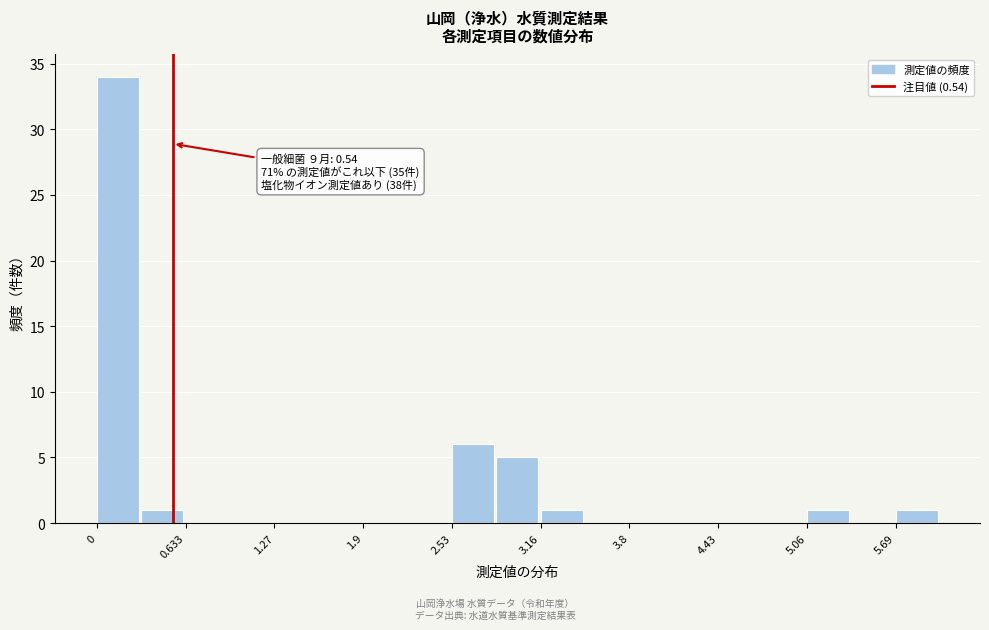

Around what value on the x-axis is the tallest bar? Give the approximate position of its centre, as read against the axis.

0.2